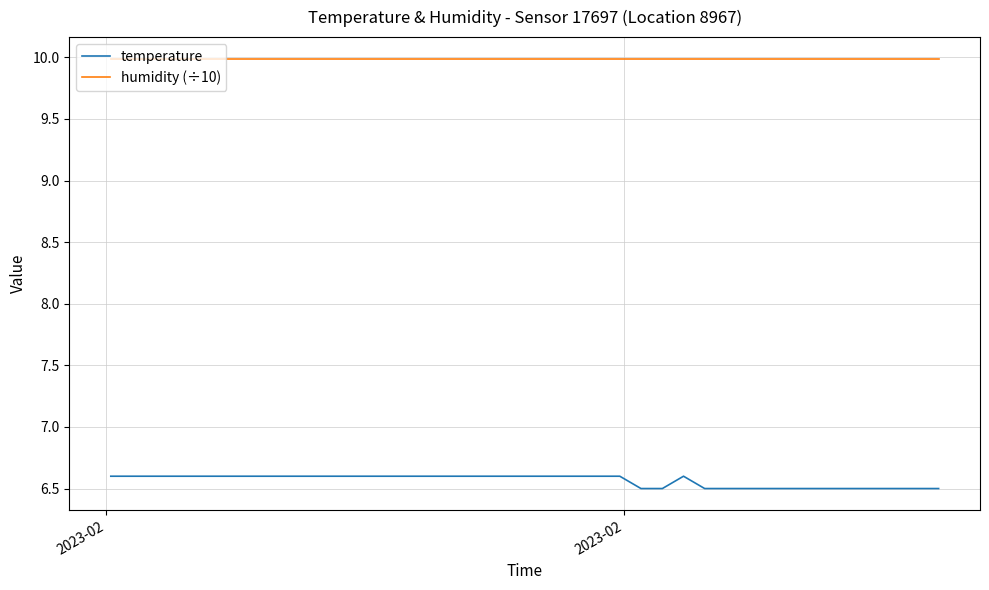

What is the smallest value displayed?

6.5